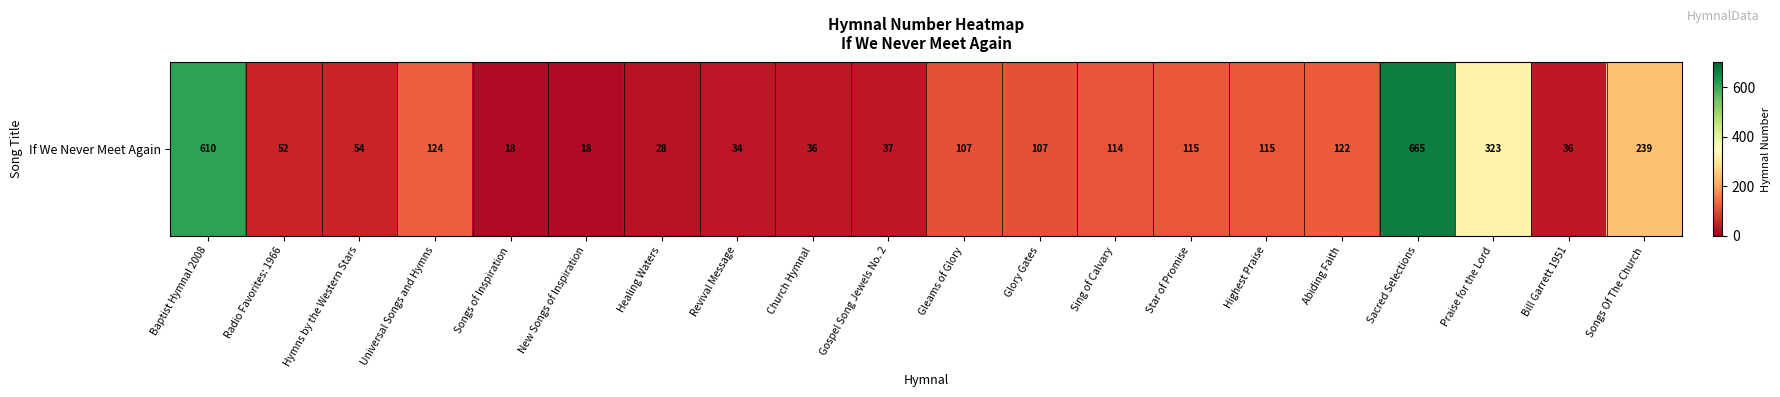

Reading right to left, list all the values displayed in this chart.

Songs Of The Church=239	Bill Garrett 1951=36	Praise for the Lord=323	Sacred Selections=665	Abiding Faith=122	Highest Praise=115	Star of Promise=115	Sing of Calvary=114	Glory Gates=107	Gleams of Glory=107	Gospel Song Jewels No. 2=37	Church Hymnal=36	Revival Message=34	Healing Waters=28	New Songs of Inspiration=18	Songs of Inspiration=18	Universal Songs and Hymns=124	Hymns by the Western Stars=54	Radio Favorites: 1966=52	Baptist Hymnal 2008=610